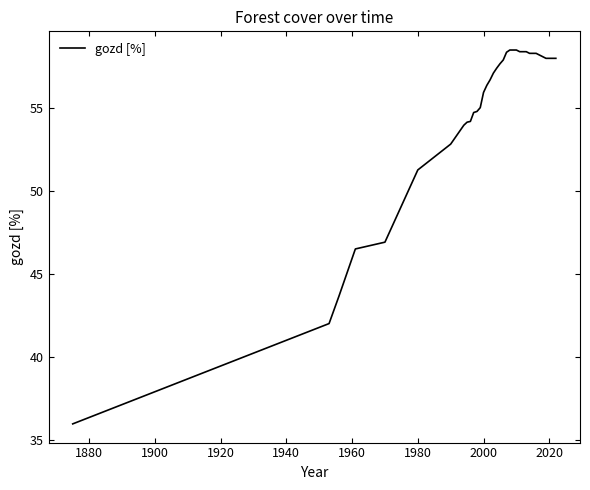

How many lines are shown in the chart?

1